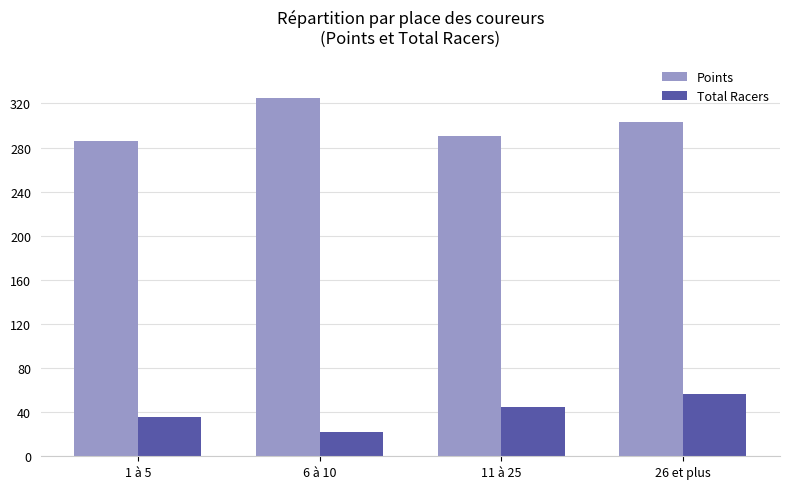

The value of Points at 11 à 25 is 471.7. True or false?

False